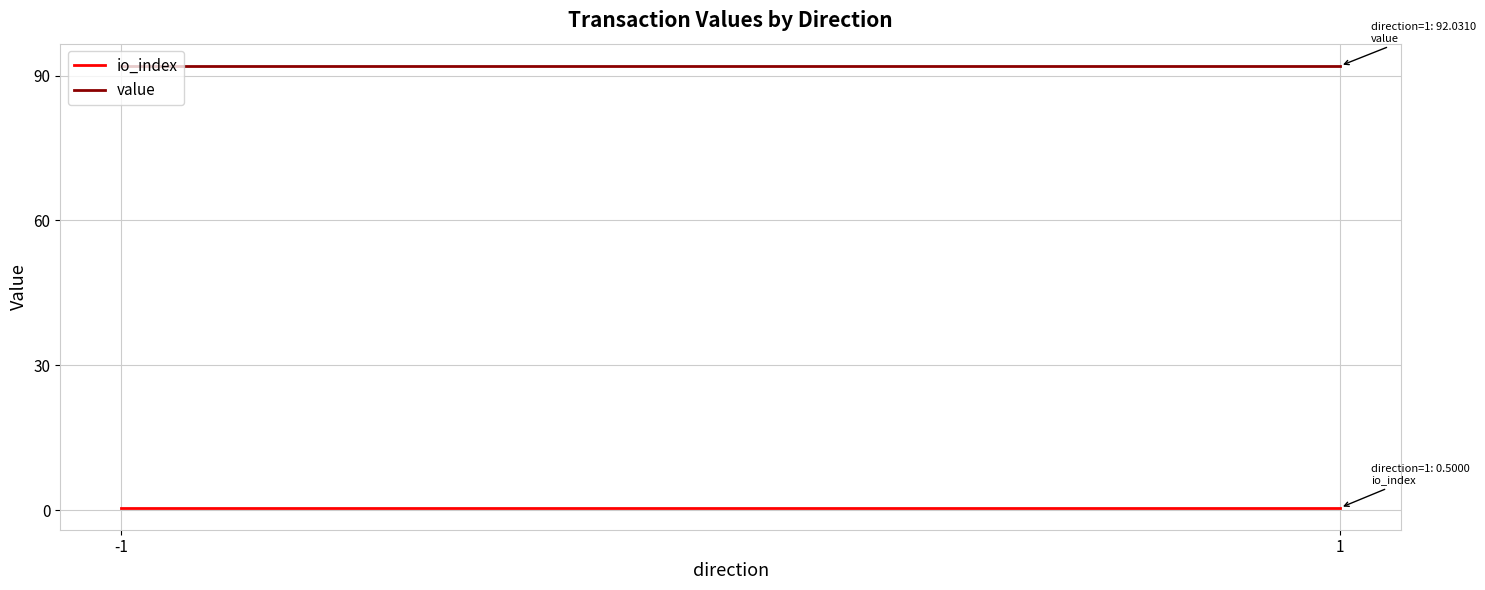

List the series in order of their overall mean, lowest first.

io_index, value